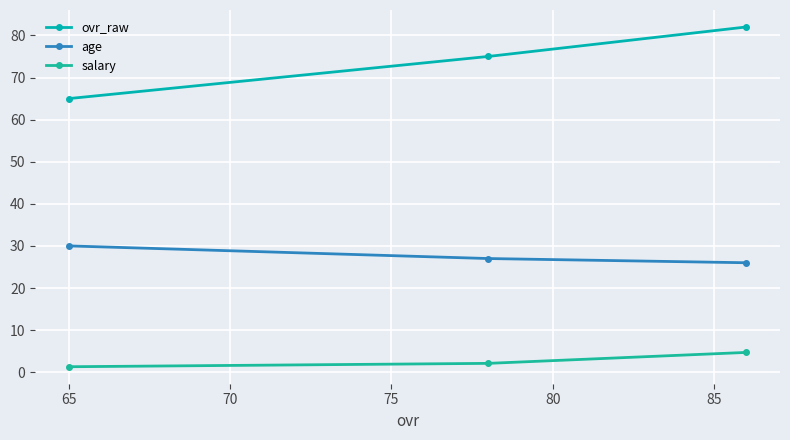

What is the difference between the maximum and minimum values in the ovr_raw series?

17.0